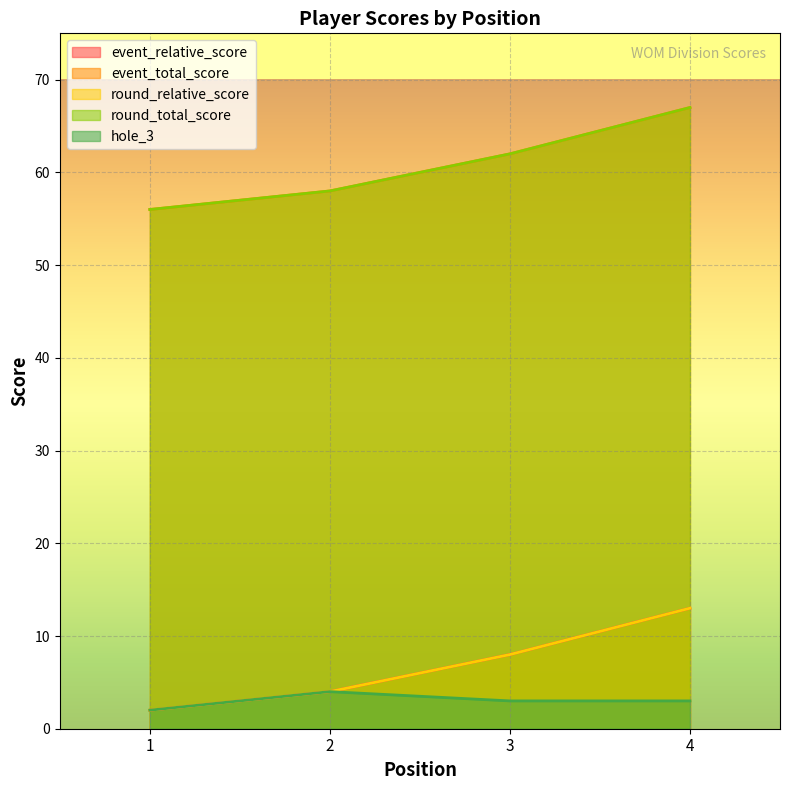

Is it true that round_relative_score equals 2 at 1?

True